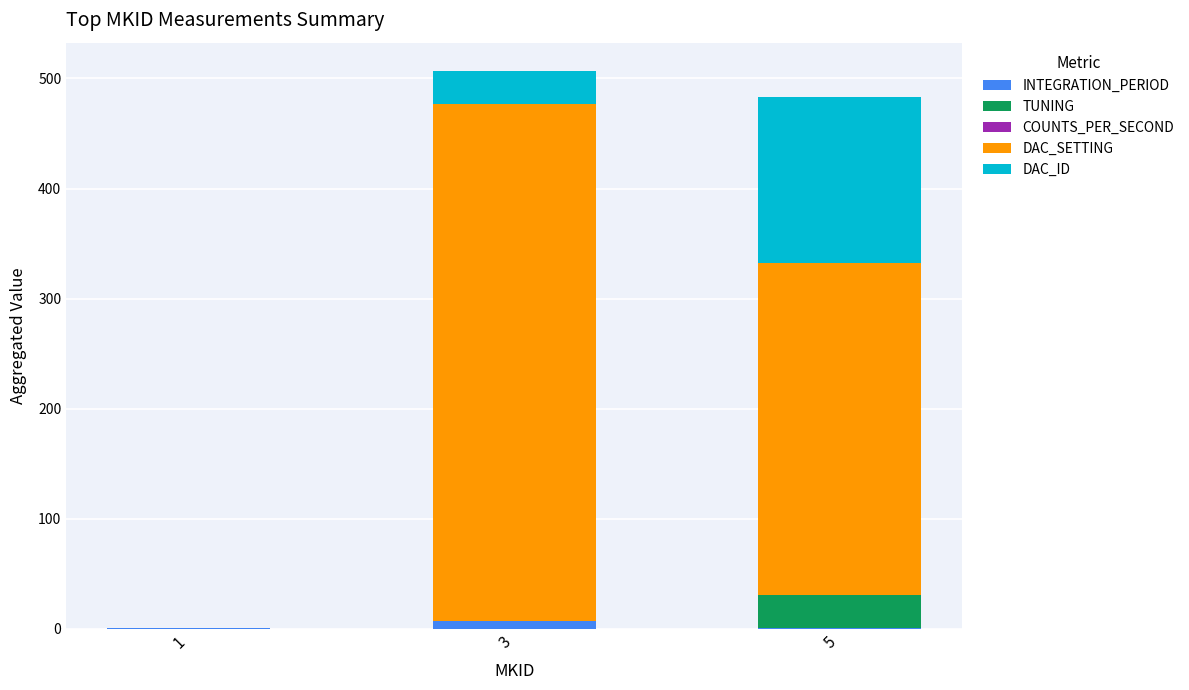

Does the chart contain stacked bars?

Yes